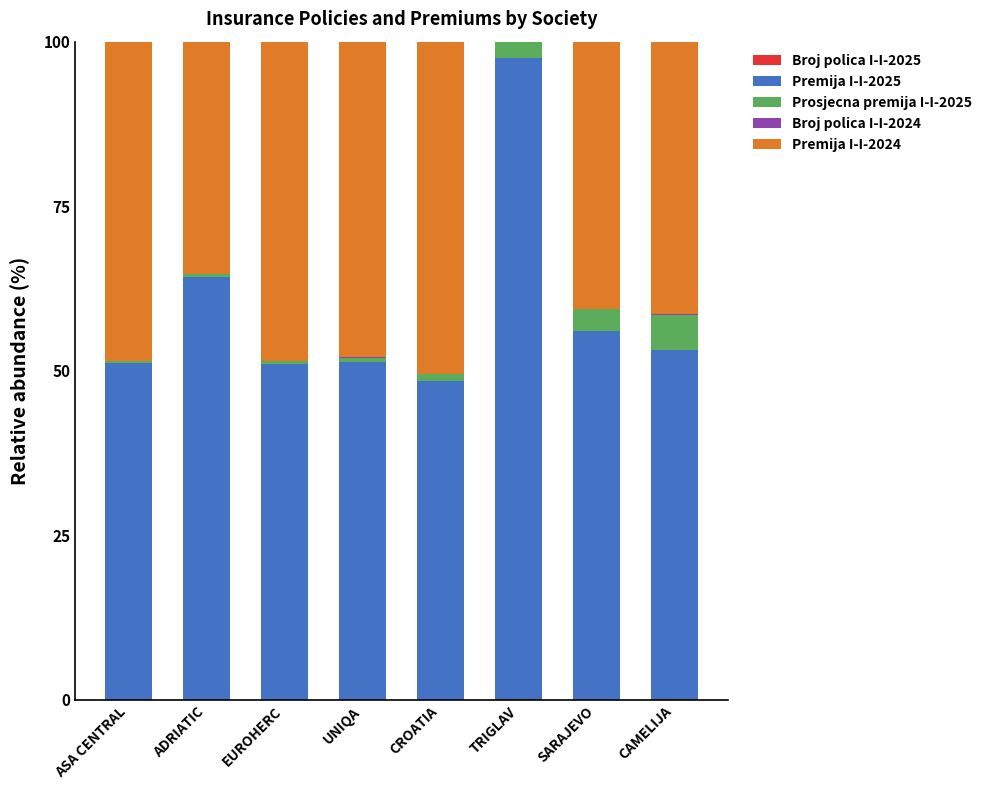

Is it true that Premija I-I-2024 equals 73.3 at UNIQA?

False